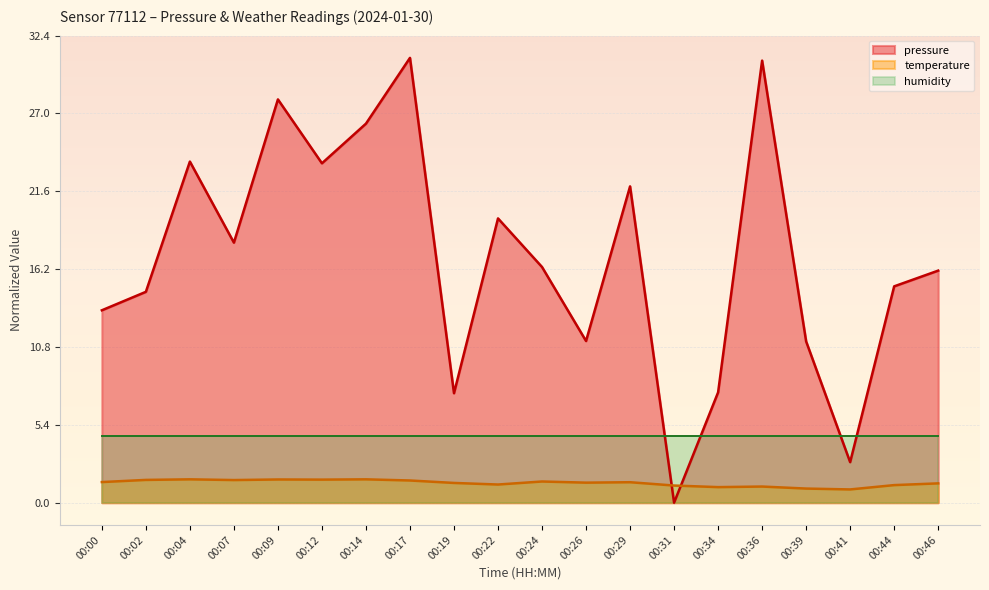

What value does the pressure series have at 00:36?

30.6